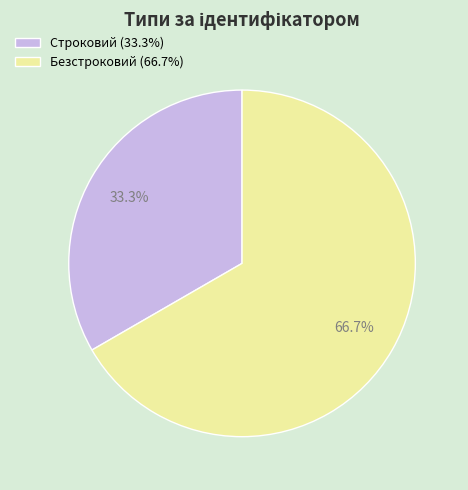

Combined, do Безстроковий and Строковий account for over 50%?

Yes